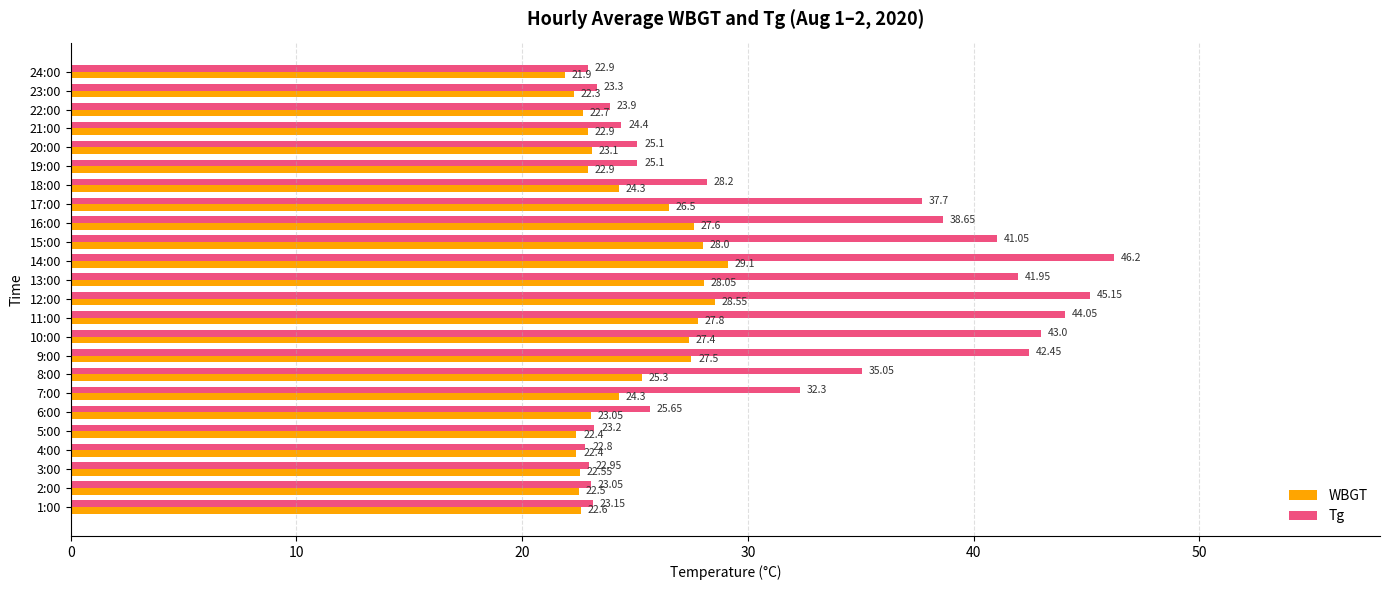

What is the highest value of the WBGT series?

29.1